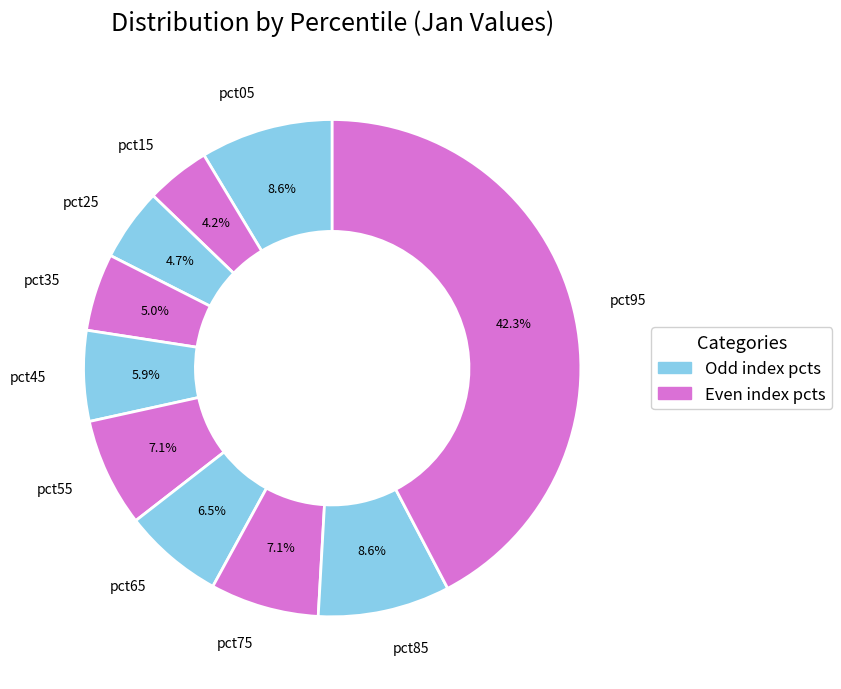

Is the sum of pct55 and pct05 greater than half?

No